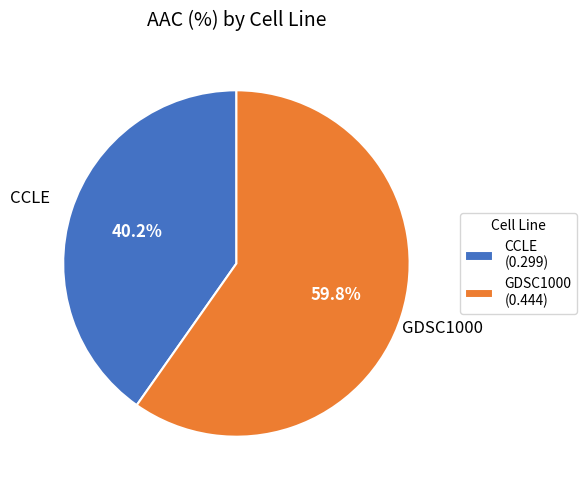

To the nearest percent, what percentage of the pie is GDSC1000?

60%